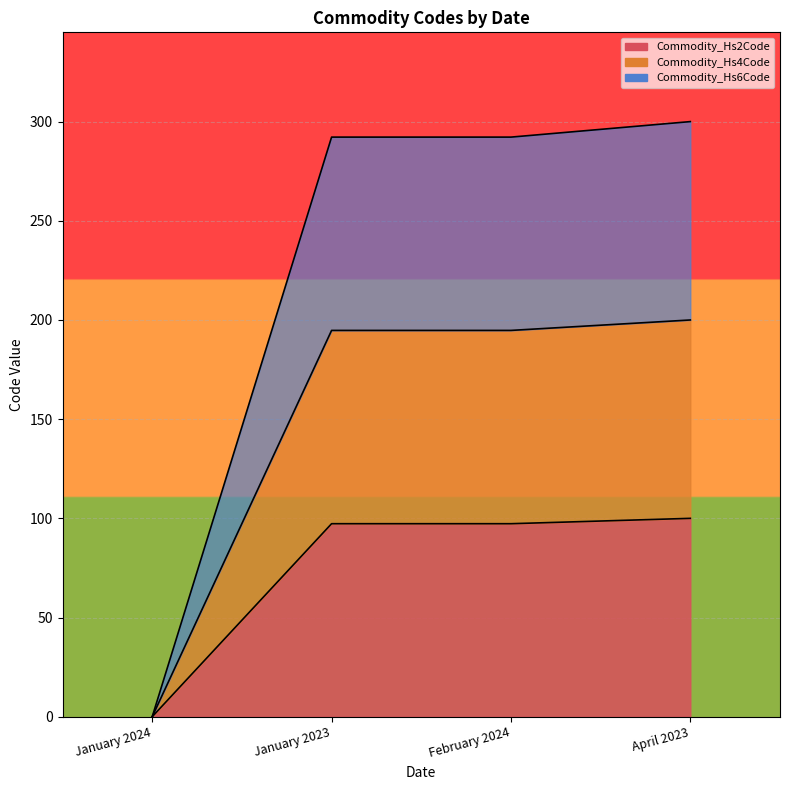

True or false: Commodity_Hs2Code and Commodity_Hs6Code cross at least once.

False